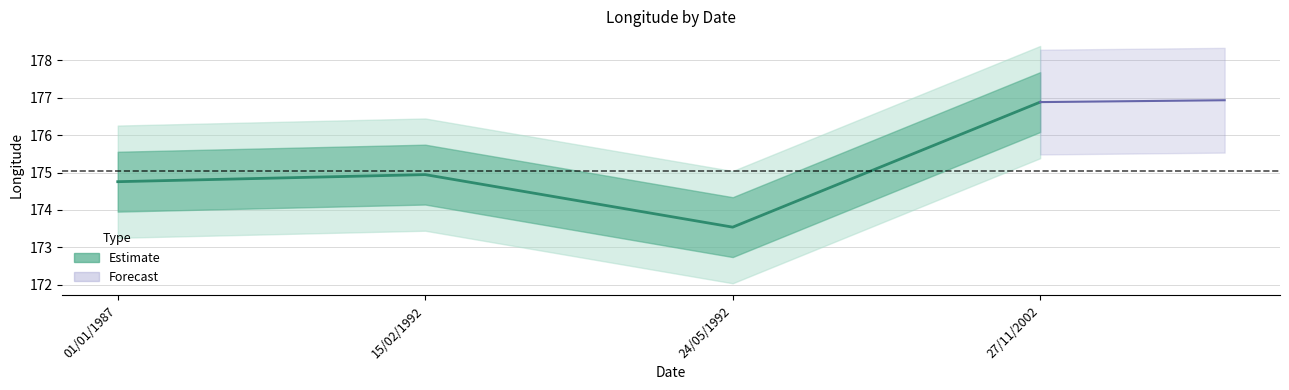

What position from the left is 01/01/1987?

1